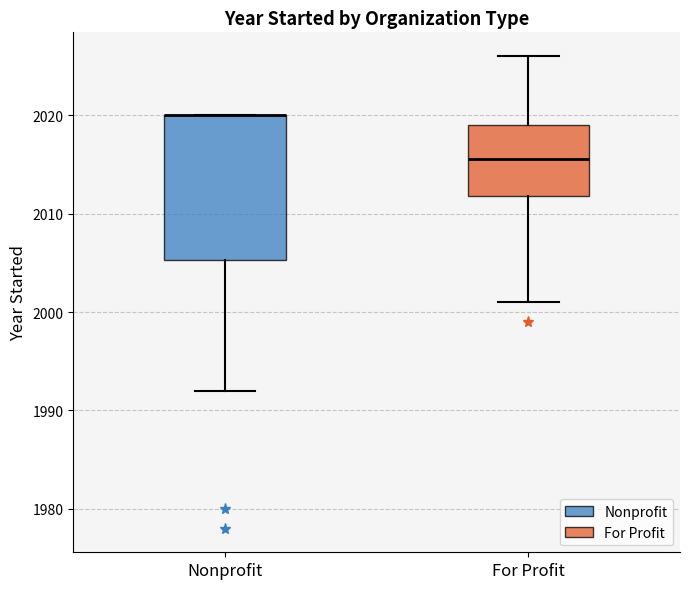

Comparing the boxes themselves (not the whiskers), which one is the tallest?

Nonprofit